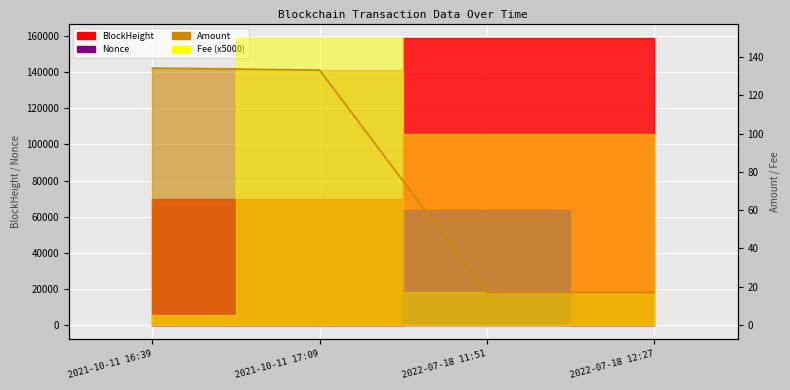

What is the difference between the maximum and minimum values?

117.2